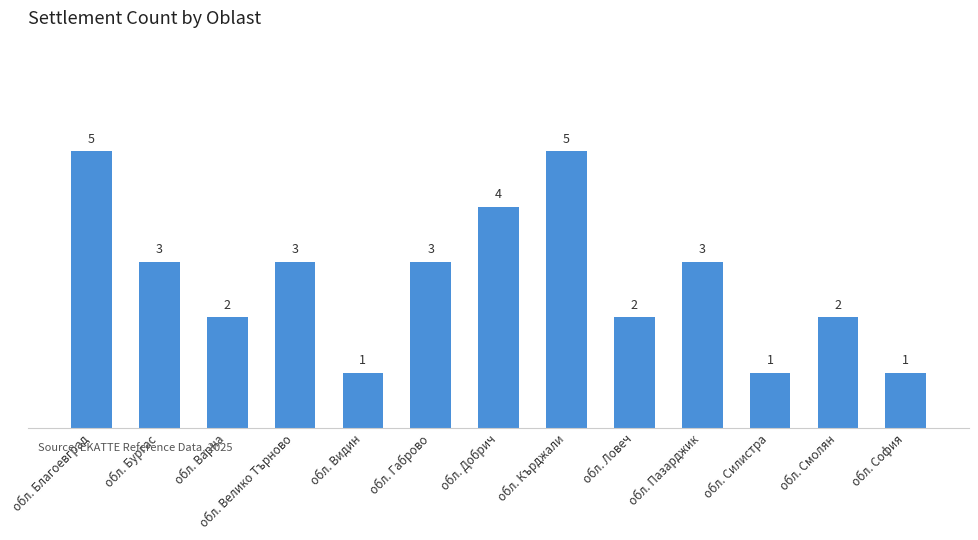

What is the maximum value shown in the chart?

5